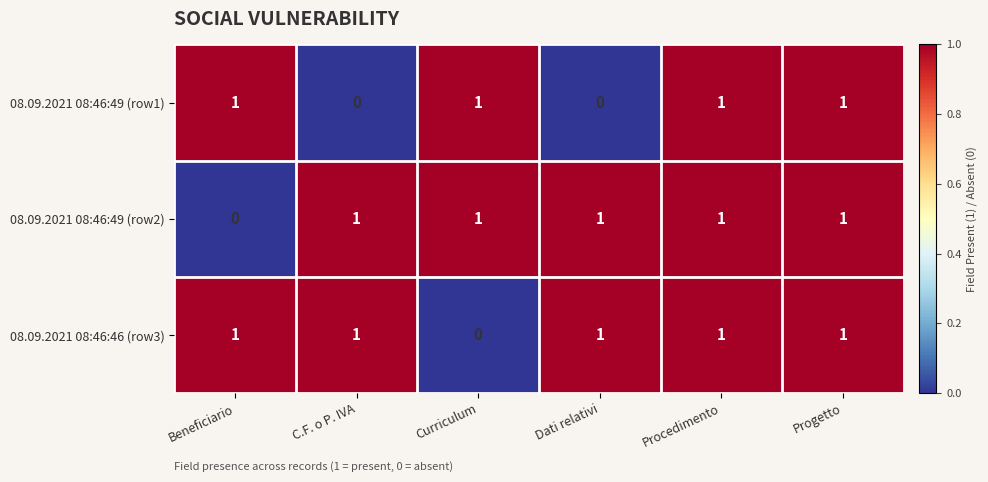

Reading left to right, list all the values displayed in this chart.

08.09.2021 08:46:49 (row1): Beneficiario=1	C.F. o P. IVA=0	Curriculum=1	Dati relativi=0	Procedimento=1	Progetto=1
08.09.2021 08:46:49 (row2): Beneficiario=0	C.F. o P. IVA=1	Curriculum=1	Dati relativi=1	Procedimento=1	Progetto=1
08.09.2021 08:46:46 (row3): Beneficiario=1	C.F. o P. IVA=1	Curriculum=0	Dati relativi=1	Procedimento=1	Progetto=1